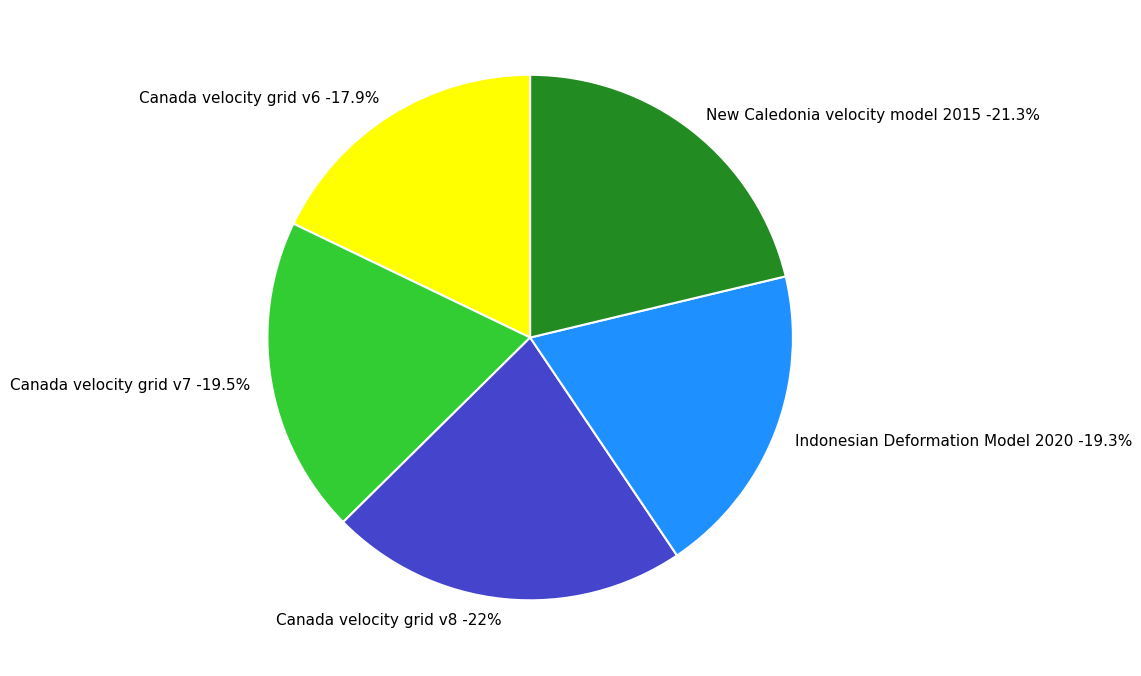

To the nearest percent, what percentage of the pie is Indonesian Deformation Model 2020?

19%